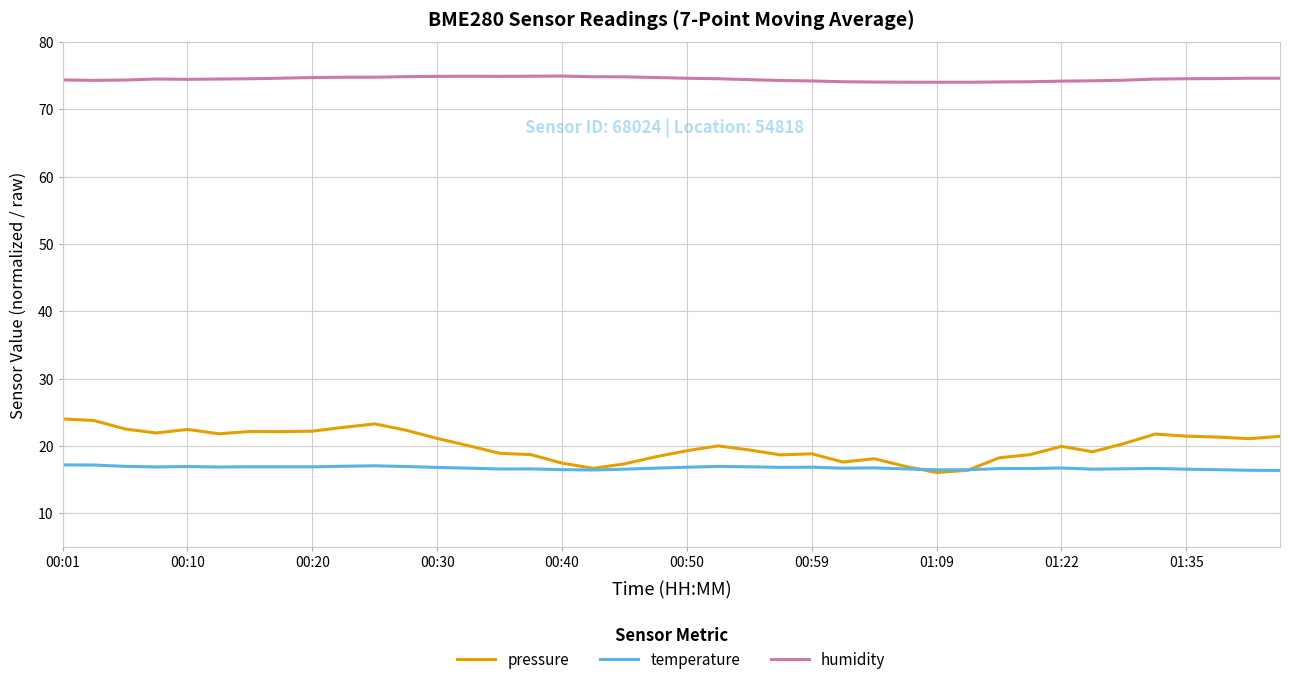

What are all the series names shown in the legend?

pressure, temperature, humidity